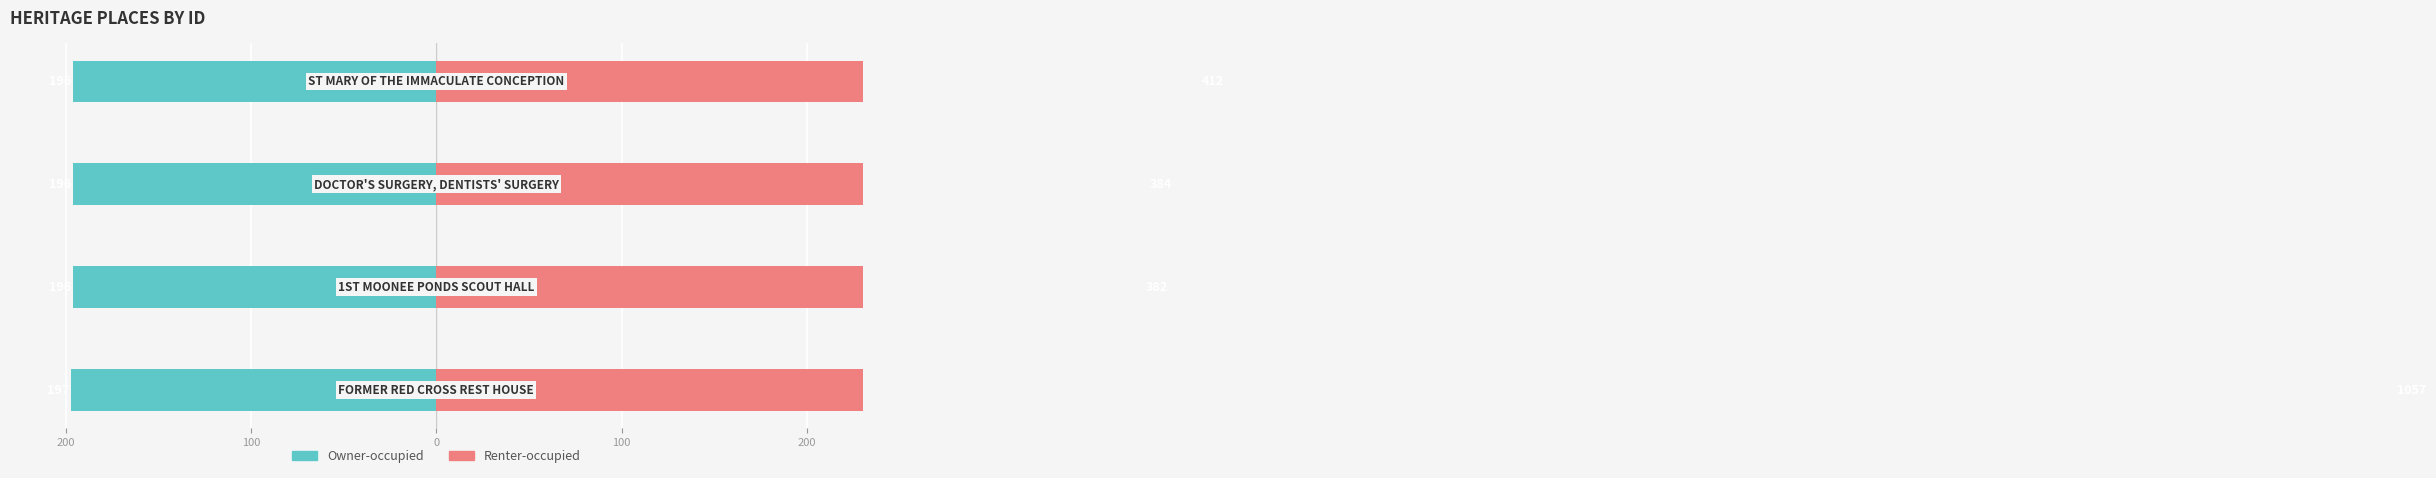

What is the spread (max minus min) of values at 0?

580